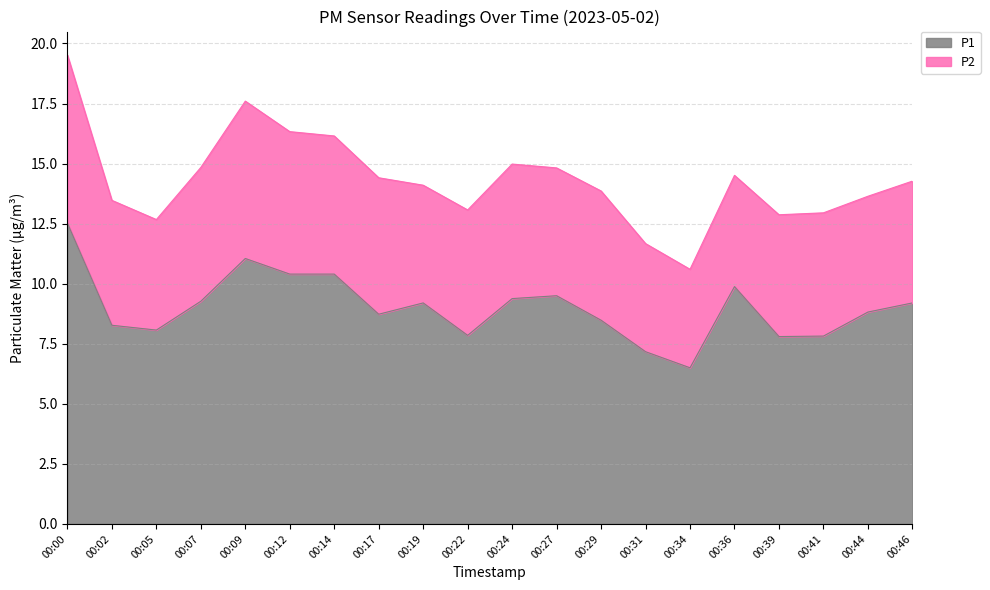

Between 00:46 and 00:31, which is larger?

00:46